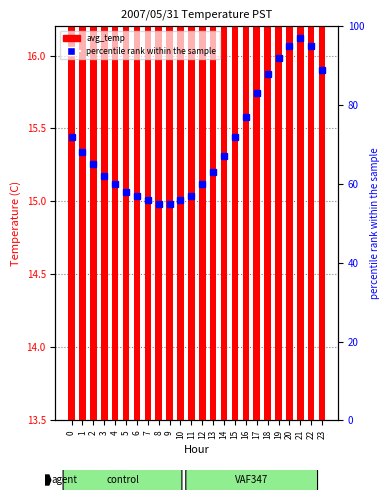

List the series in order of their overall mean, highest first.

percentile rank within the sample, avg_temp